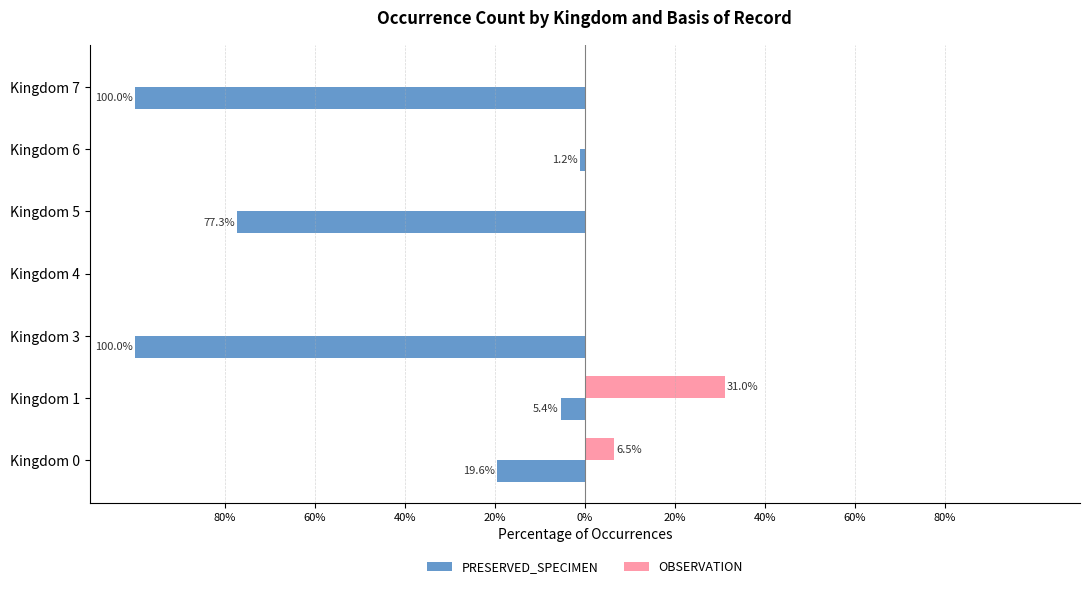

What are all the series names shown in the legend?

PRESERVED_SPECIMEN, OBSERVATION